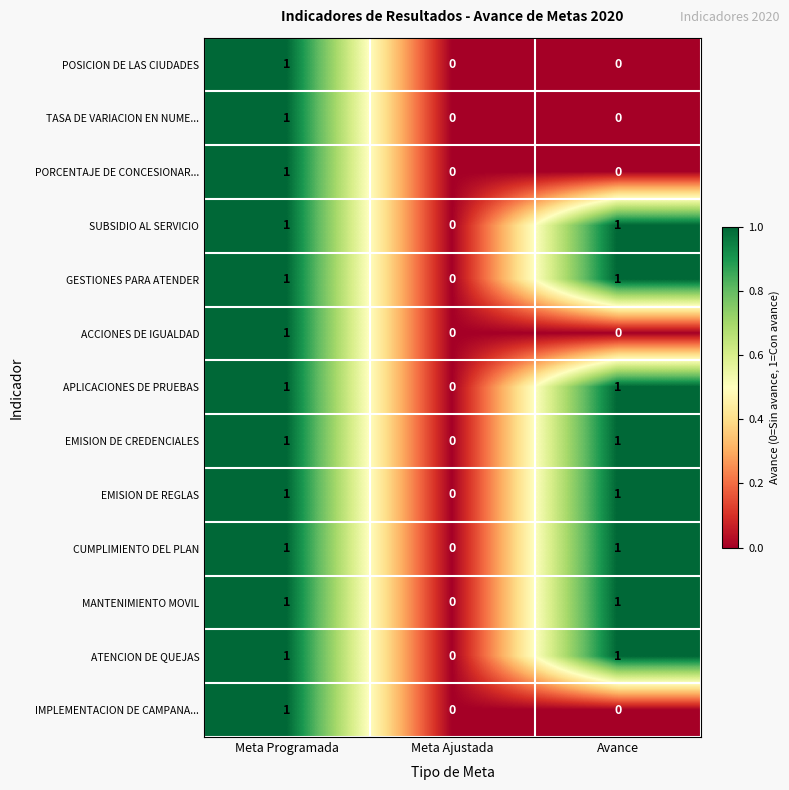

How many distinct data groups are displayed?

13